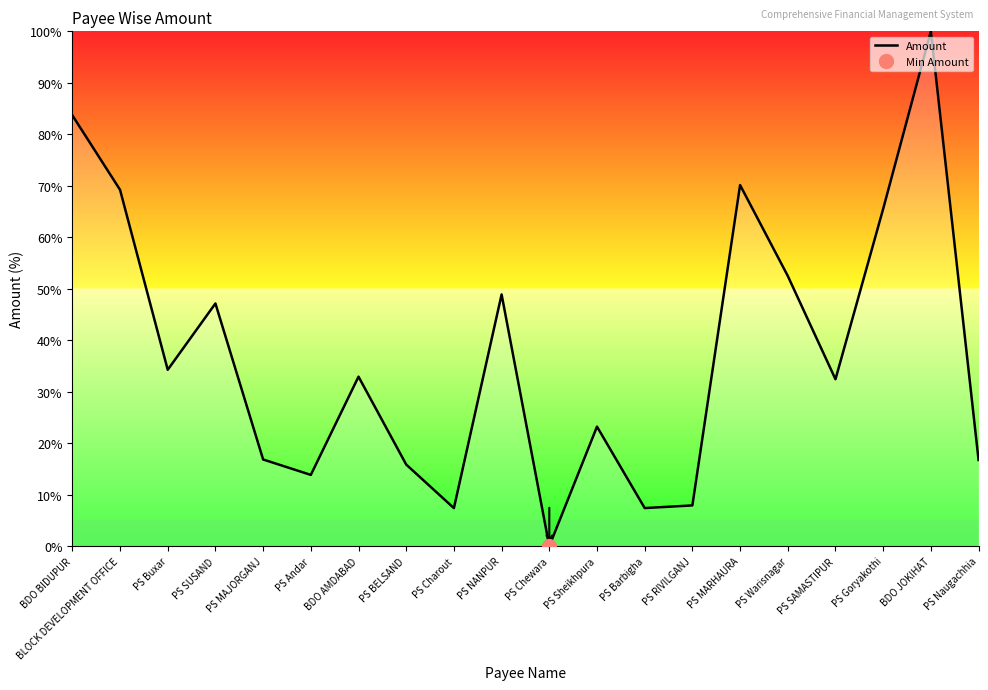

How many points are higher than both their immediate neighbors (excluding endpoints)?

6